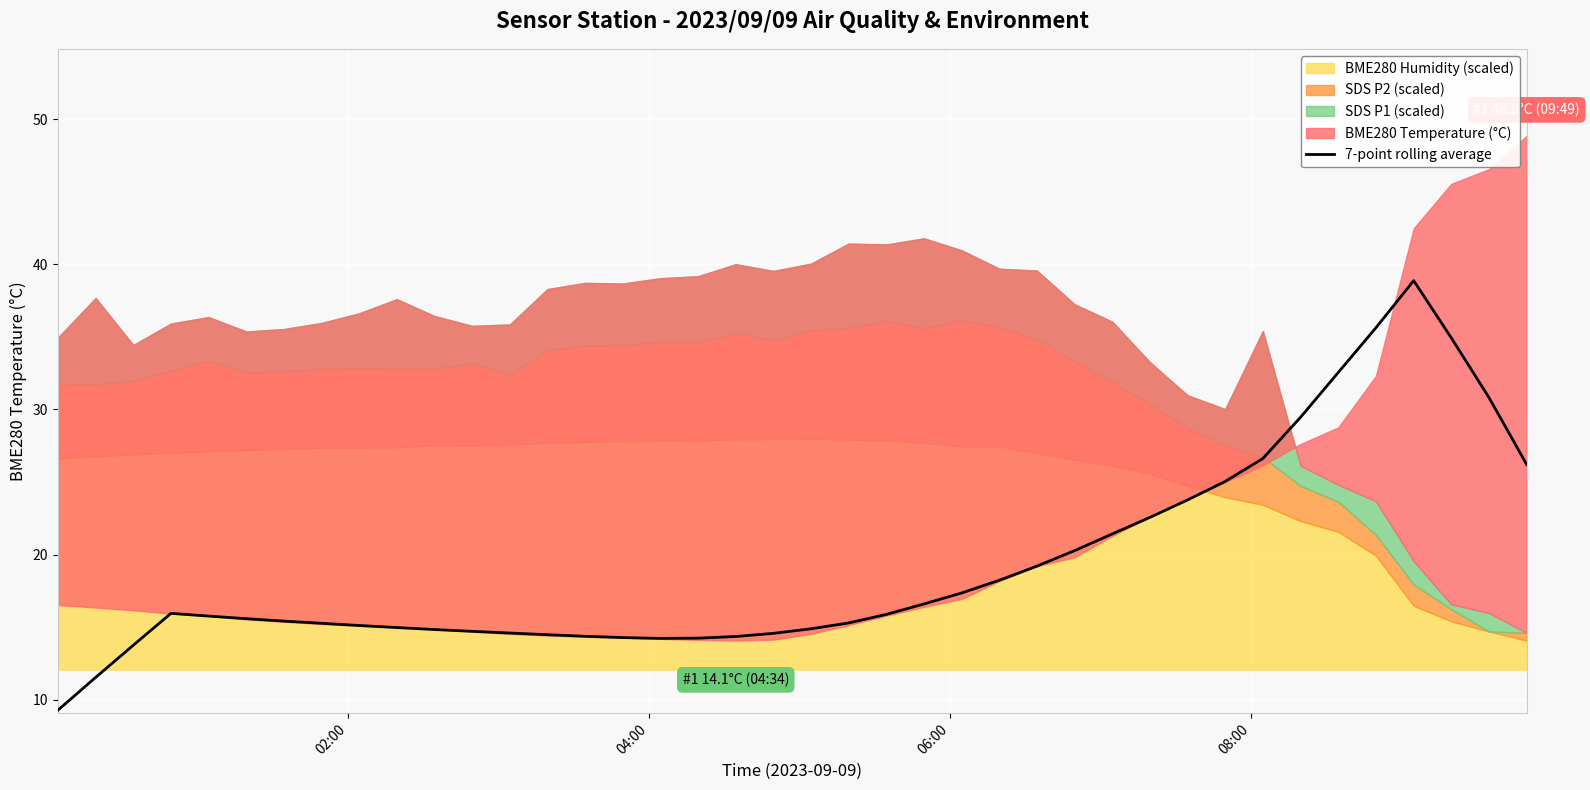

Is it true that the value at 12 is 4.1?

False